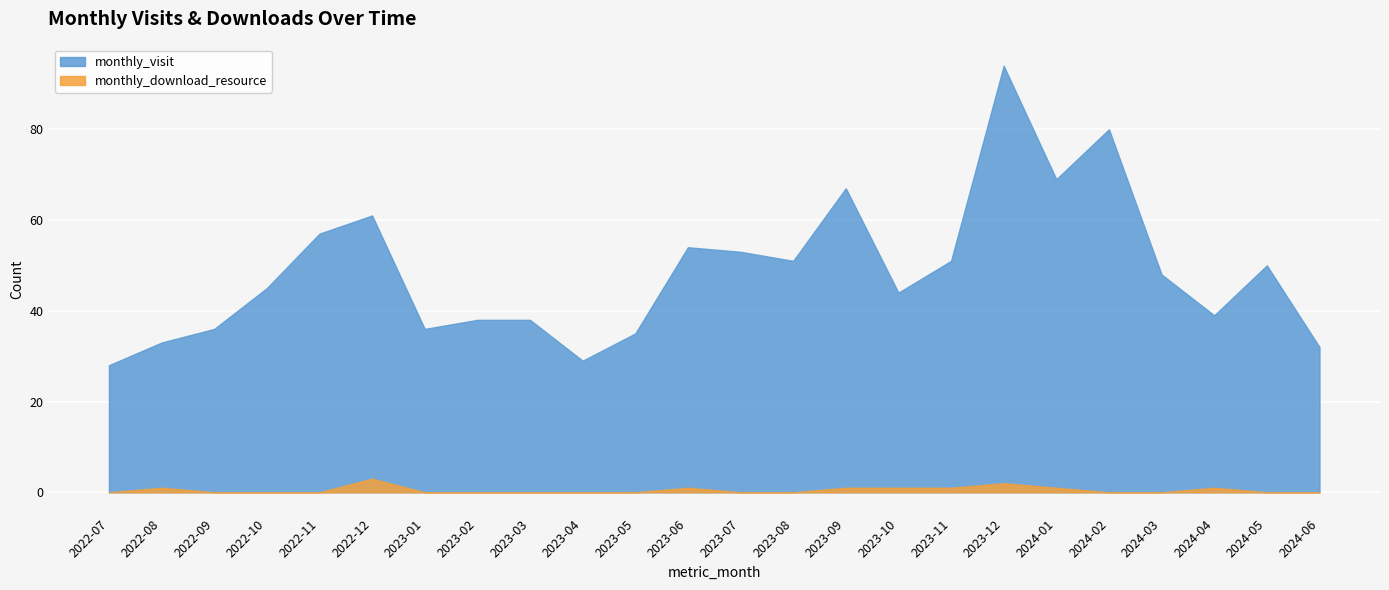

Rank the series by their average value, from lowest to highest.

monthly_download_resource, monthly_visit